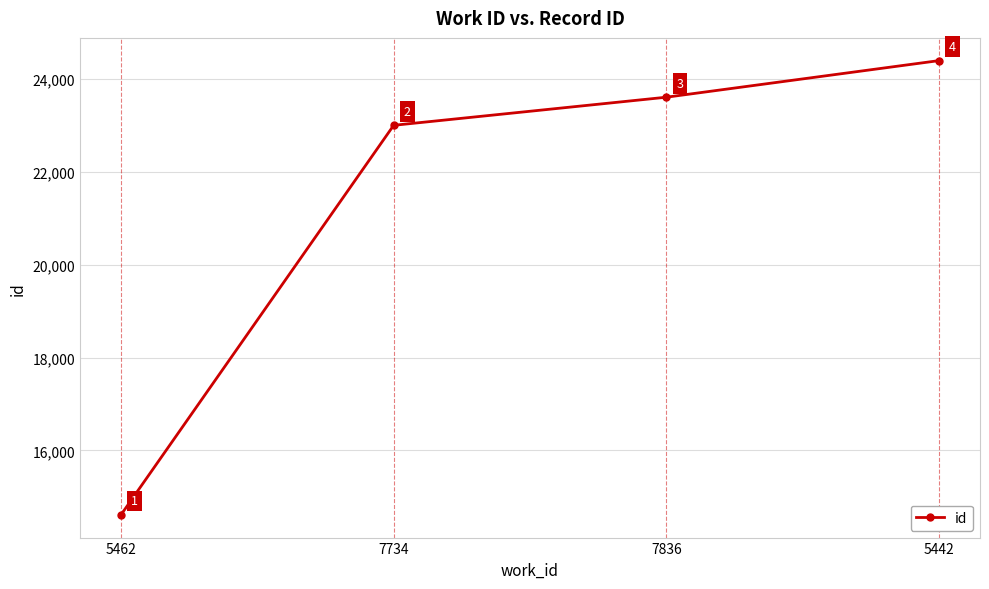

How many values are below 23613?

2